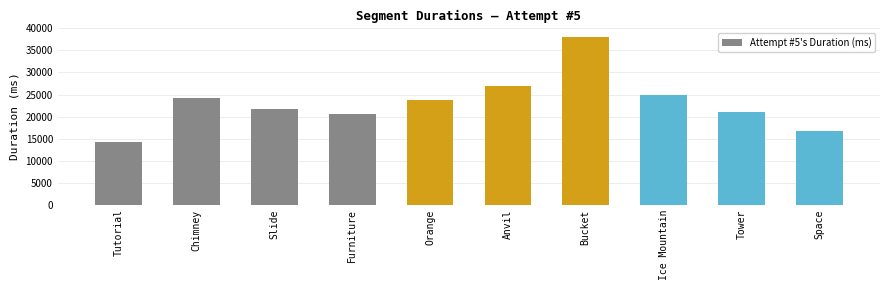

Which has a higher value, Ice Mountain or Tower?

Ice Mountain